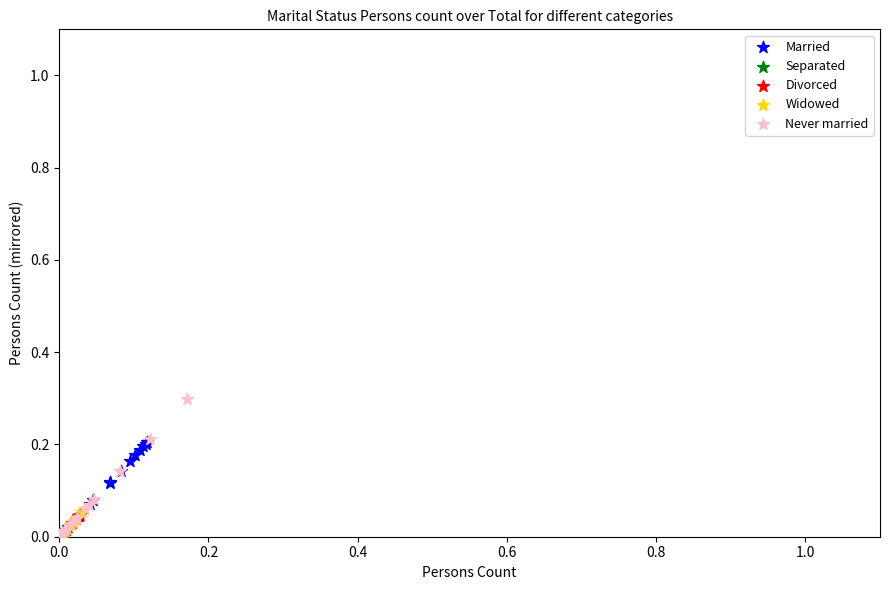

Which series has the largest Y range (max minus min)?

Never married